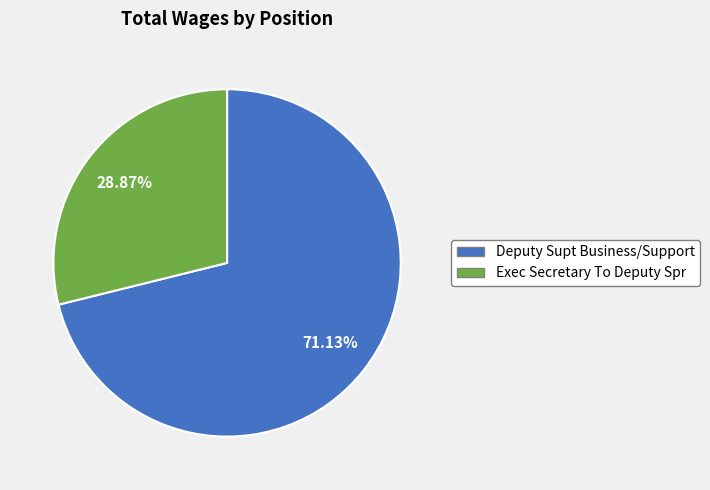

What is the ratio of the value at Exec Secretary To Deputy Spr to the value at Deputy Supt Business/Support?

0.4